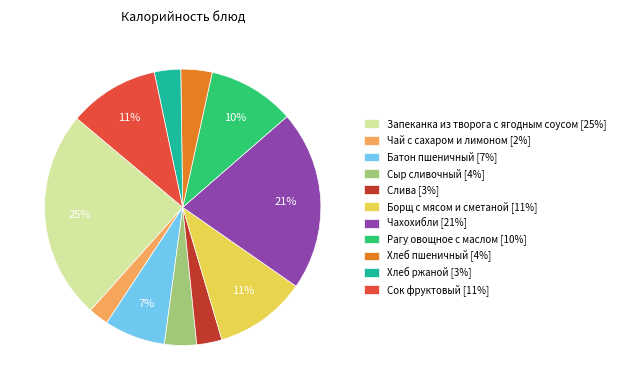

To the nearest percent, what percentage of the pie is Слива?

3%